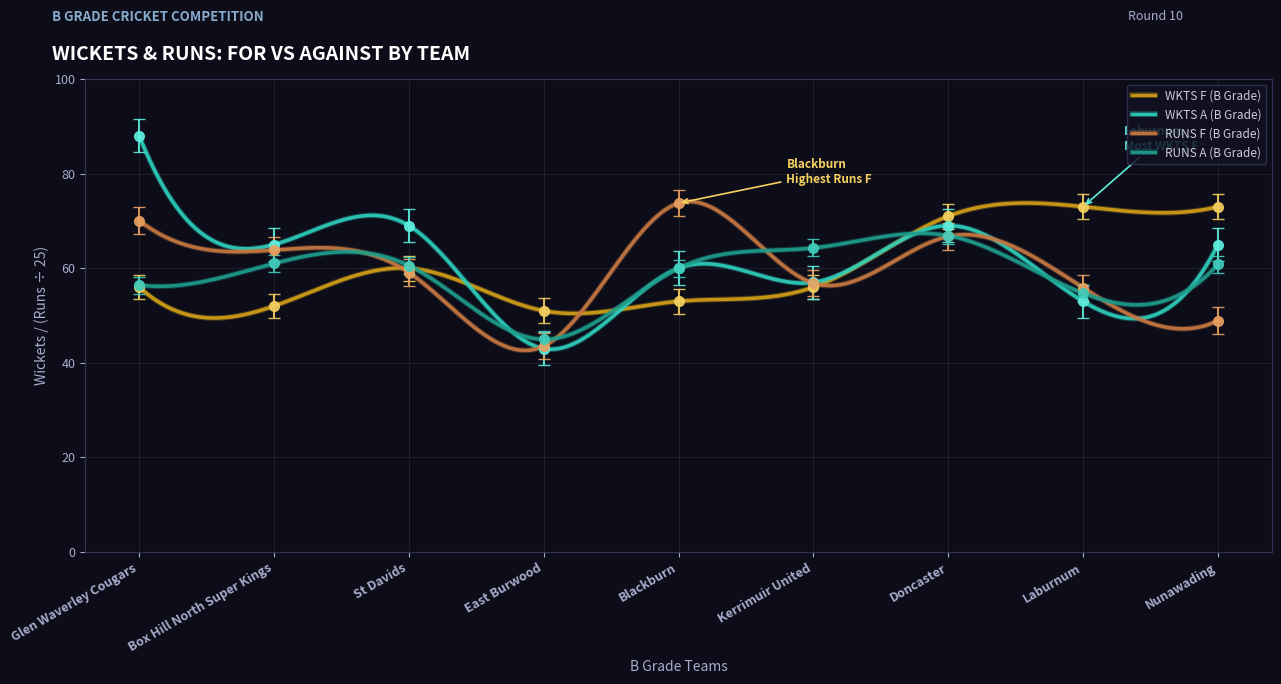

In WKTS F (B Grade), how many points are higher than both neighbors (excluding endpoints)?

1